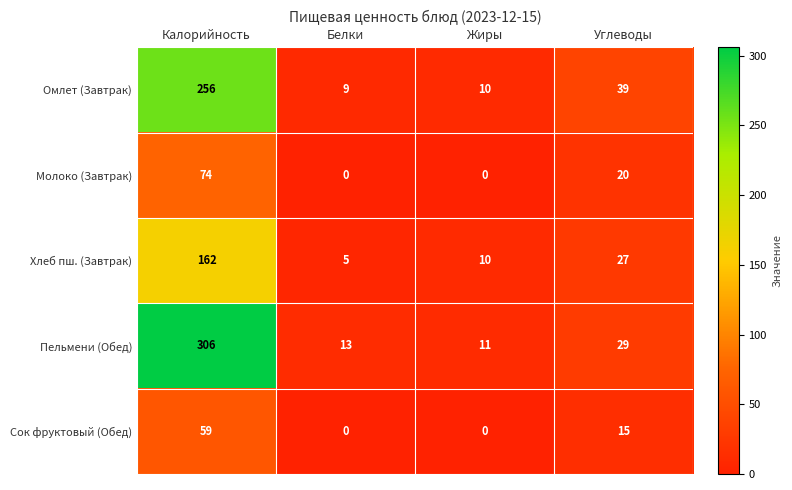

Reading left to right, list all the values displayed in this chart.

Омлет (Завтрак): 256	9	10	39
Молоко (Завтрак): 74	0	0	20
Хлеб пш. (Завтрак): 162	5	10	27
Пельмени (Обед): 306	13	11	29
Сок фруктовый (Обед): 59	0	0	15